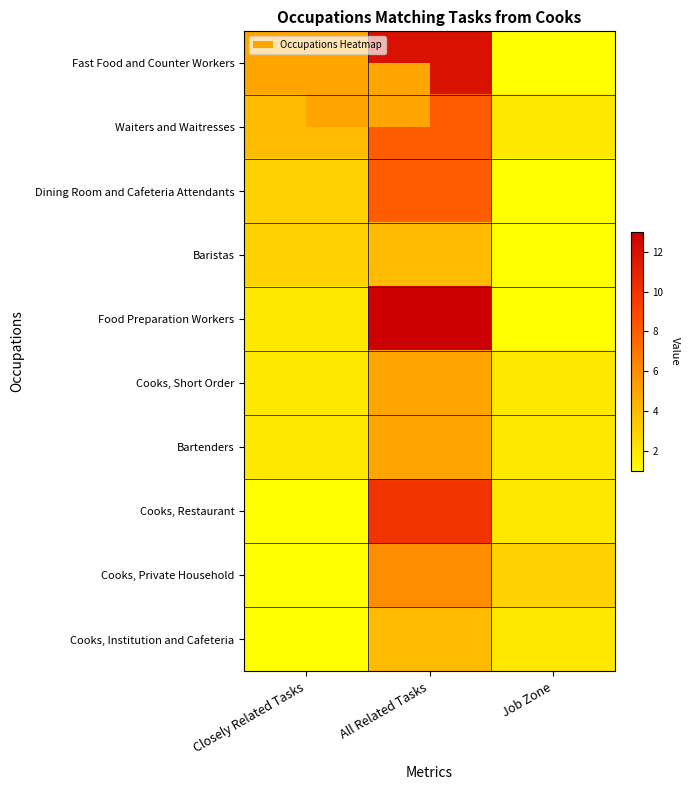

Which series changed the most between All Related Tasks and Job Zone?

Food Preparation Workers